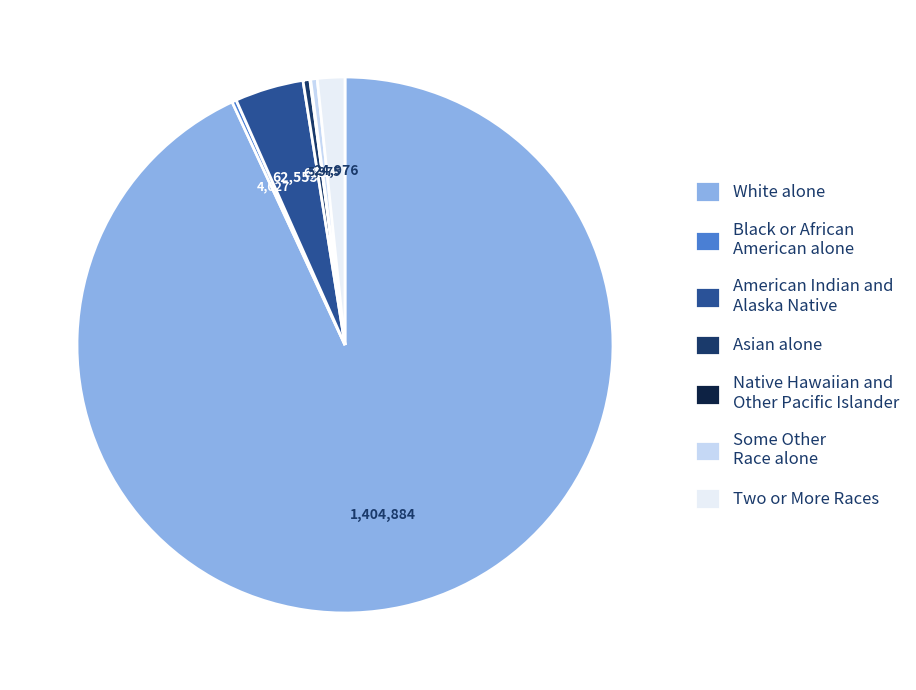

True or false: White alone accounts for 93% of the total.

True